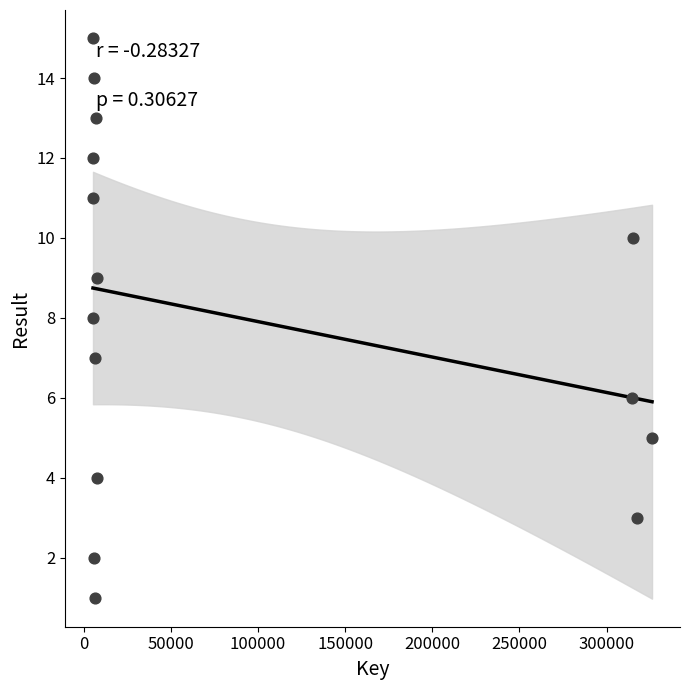

What is the range of Y values (max minus min)?

14